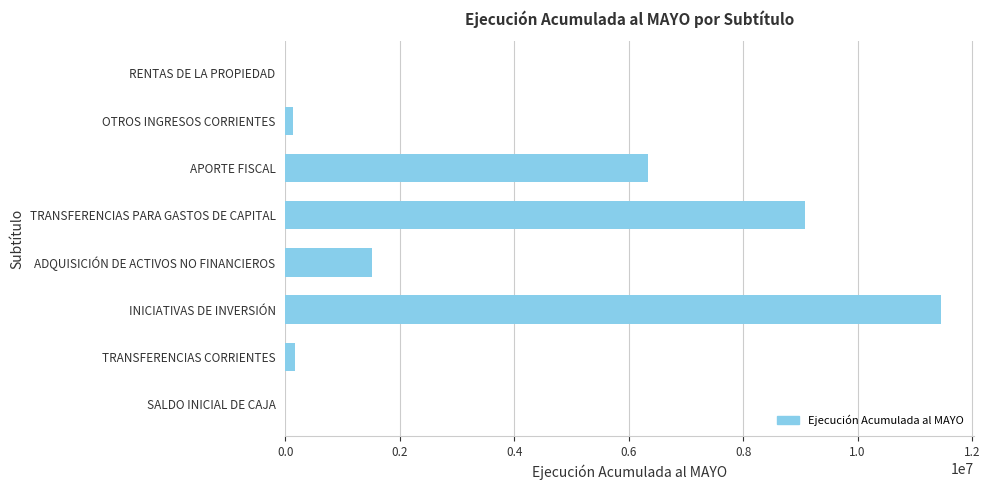

At which category does the chart reach its peak across all series?

INICIATIVAS DE INVERSIÓN